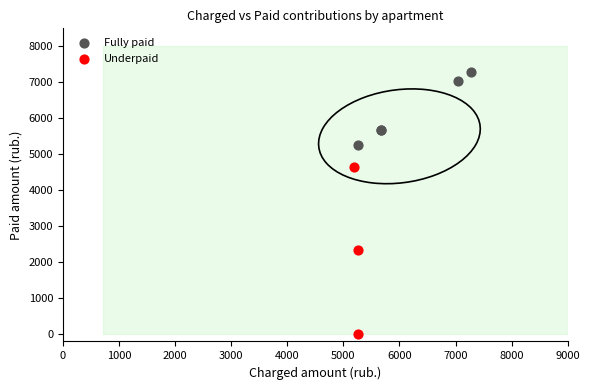

Which series contains the lowest Y value?

Underpaid